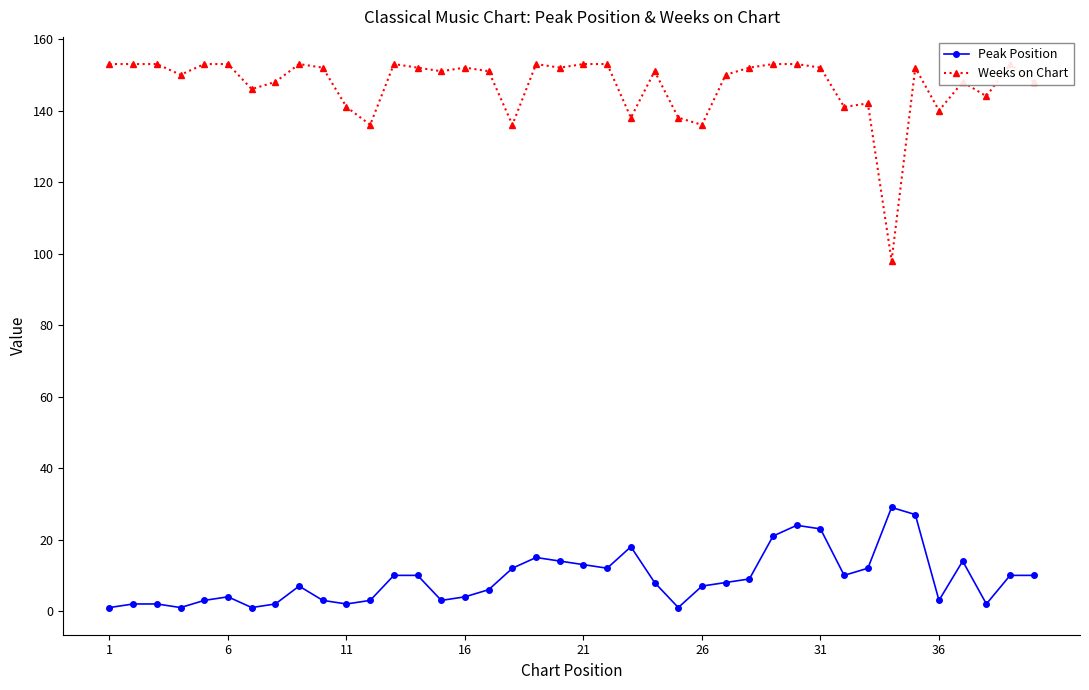

Is it true that Peak Position equals 7 at 26?

True